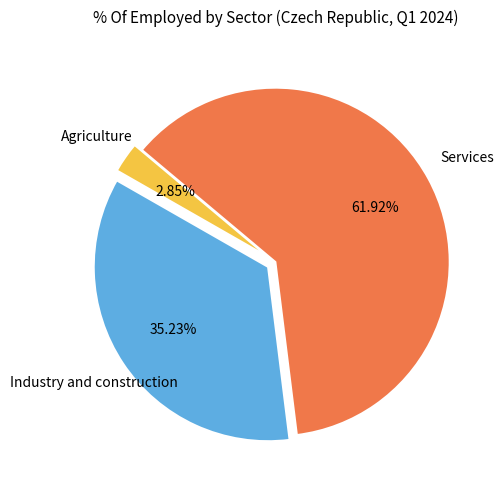

Is it true that Industry and construction is 35% of the pie?

True